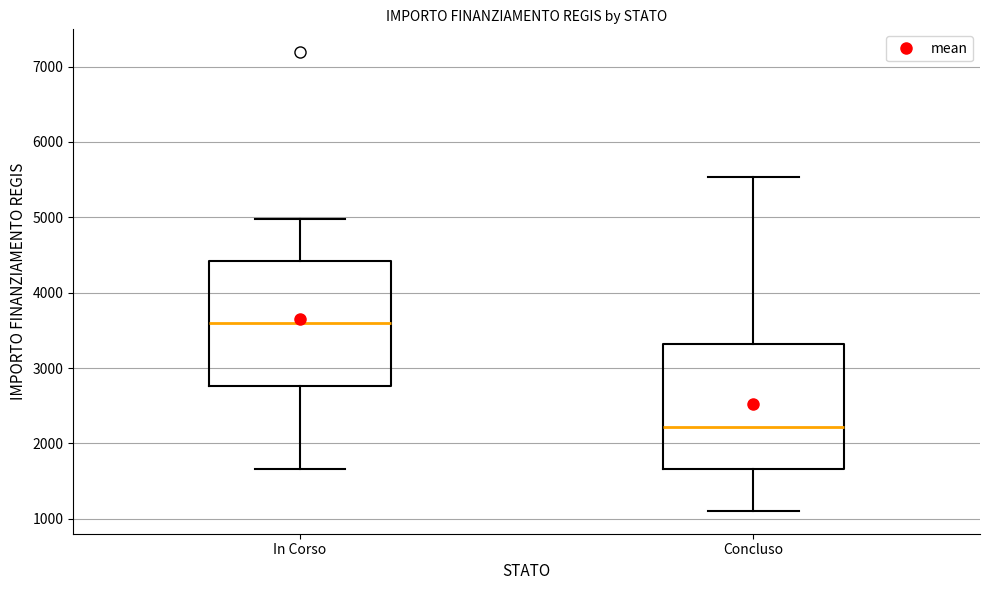

Where is the lower edge of the box for Concluso on the y-axis? The values are not printed on the chart, so give them approximately, as read against the axis.

1700